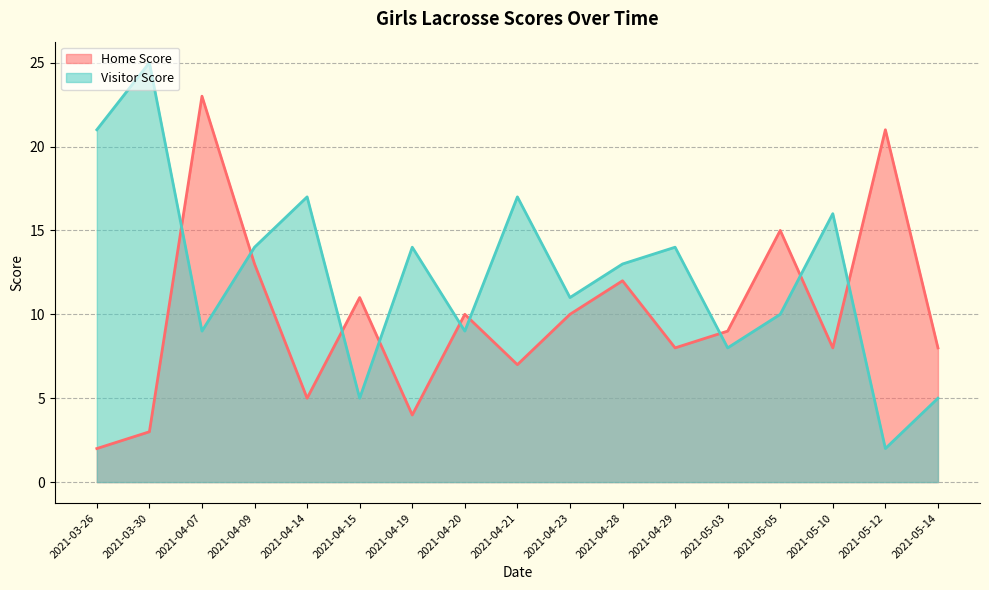

At which label does Home Score reach its minimum?

2021-03-26